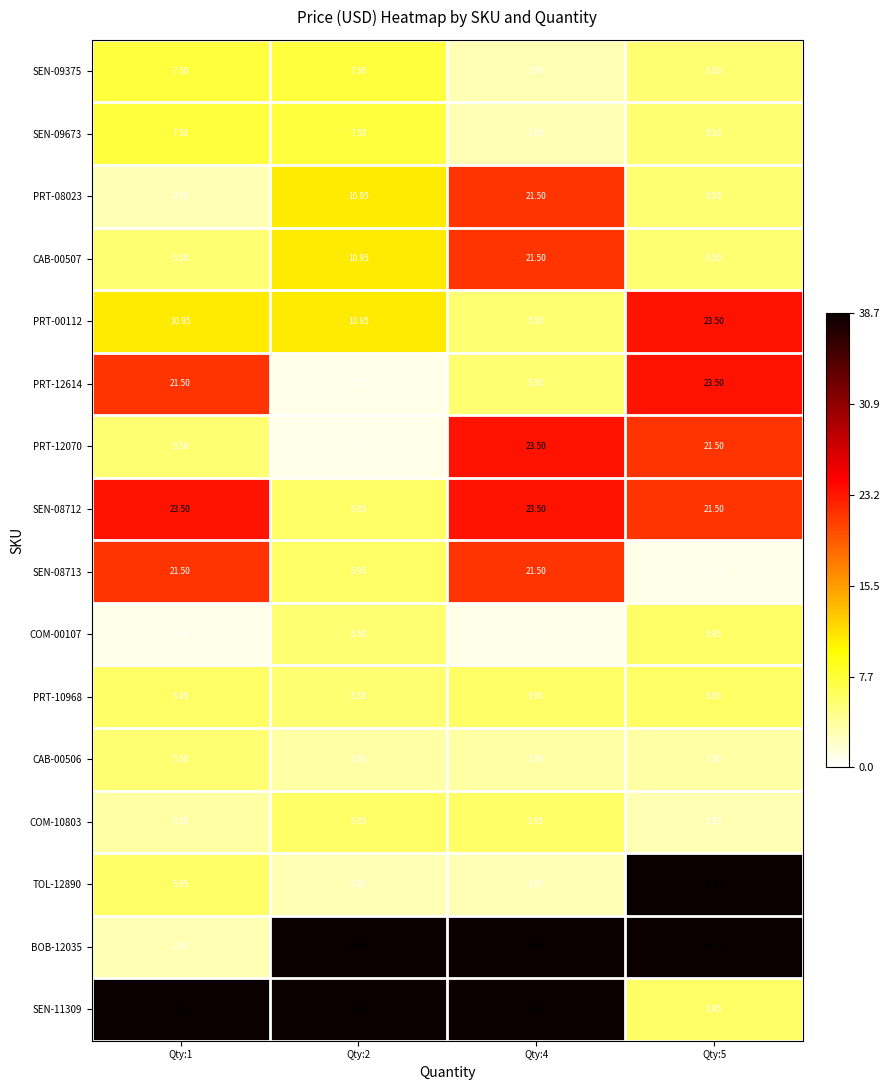

Is the value of COM-10803 at Qty:1 greater than the value of BOB-12035 at Qty:1?

Yes